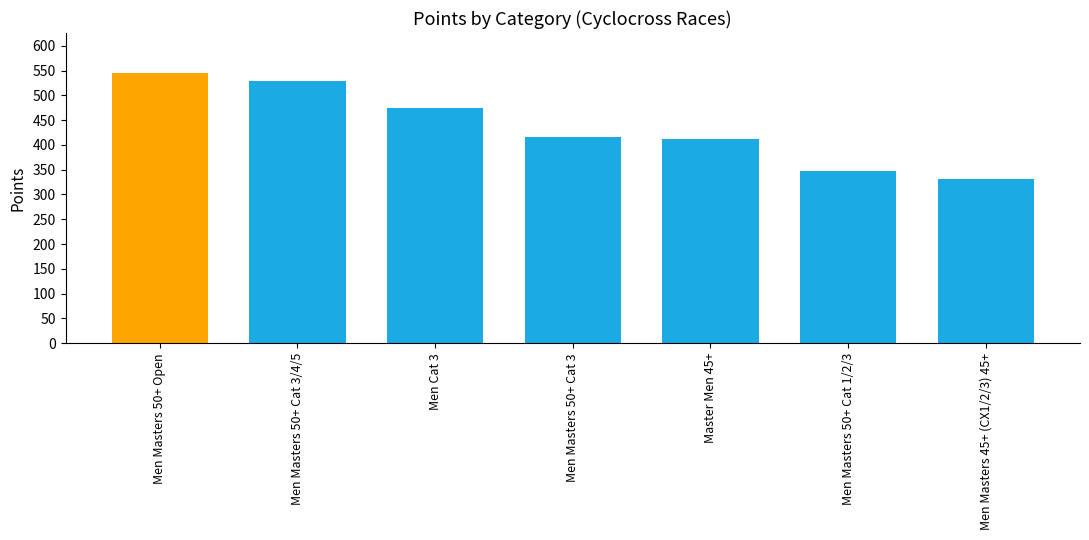

Are the bars horizontal?

No